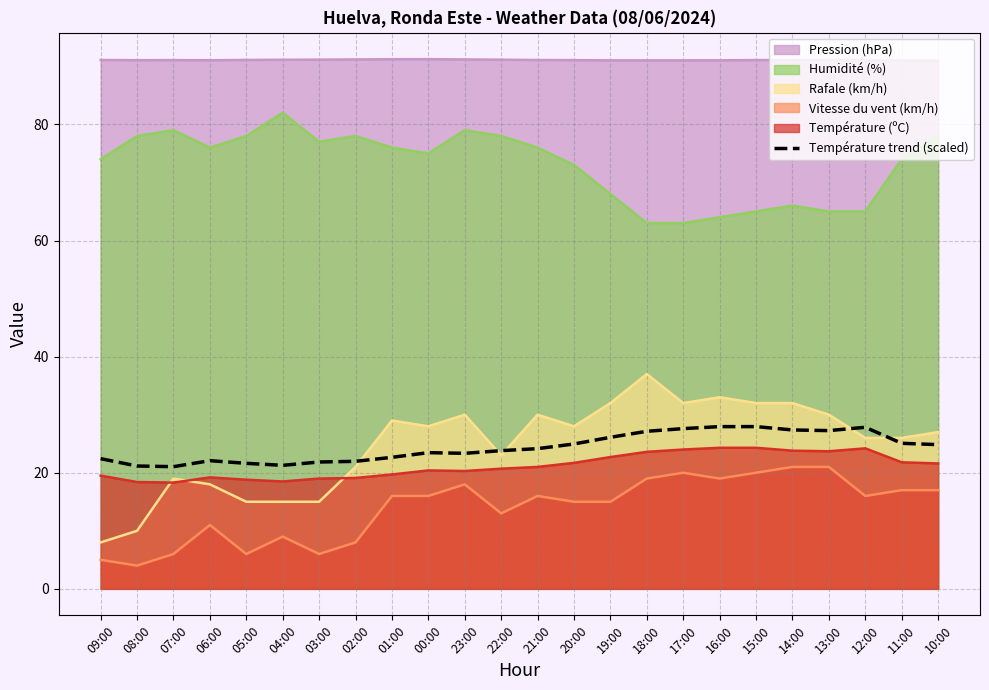

What is the change in value from 02:00 to 14:00?

+5.4